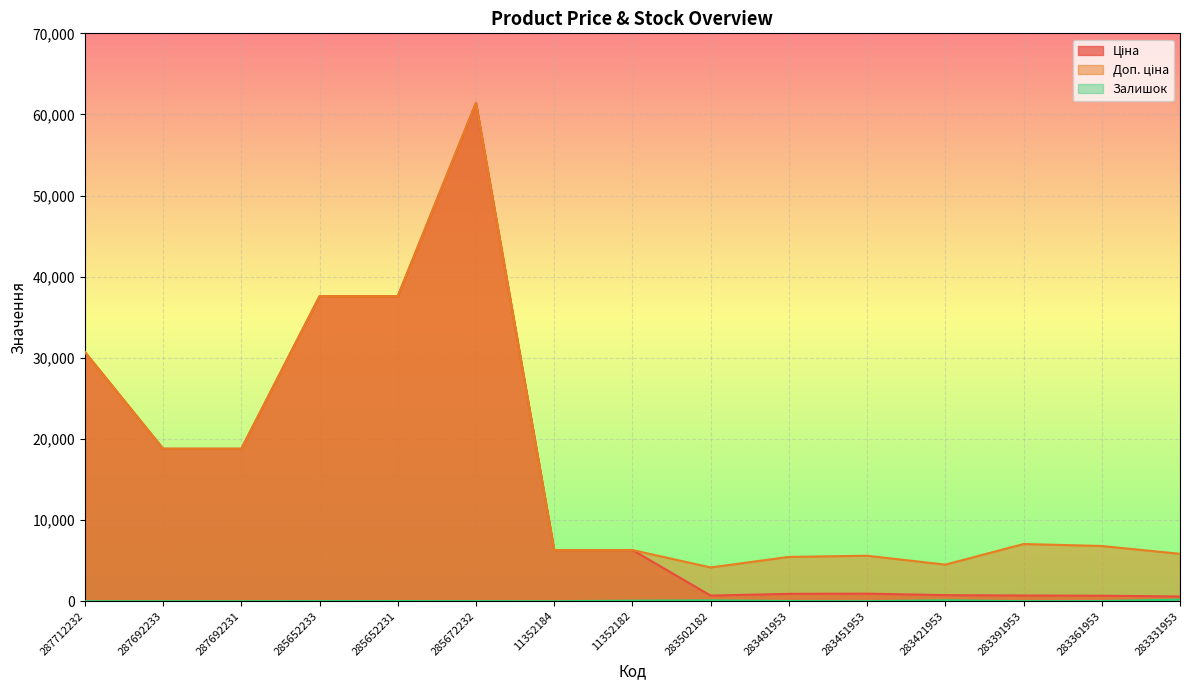

What is the difference between the second highest and minimum values in the Ціна series?

37009.2